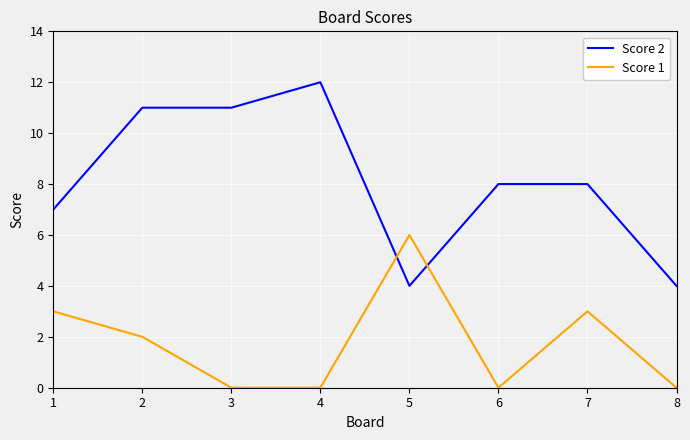

What is the sum of all Score 2 values?

65